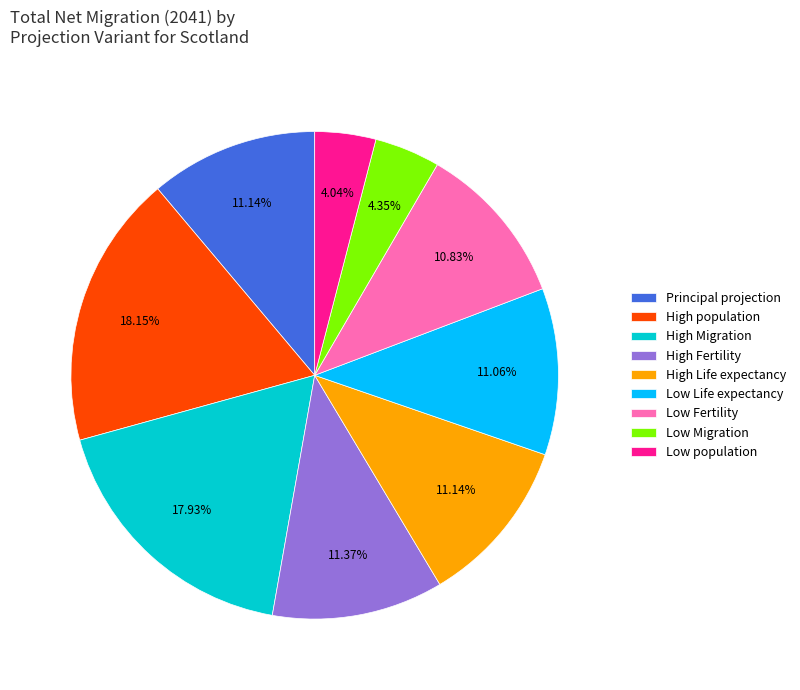

What percentage is the High Fertility slice, to the nearest percent?

11%